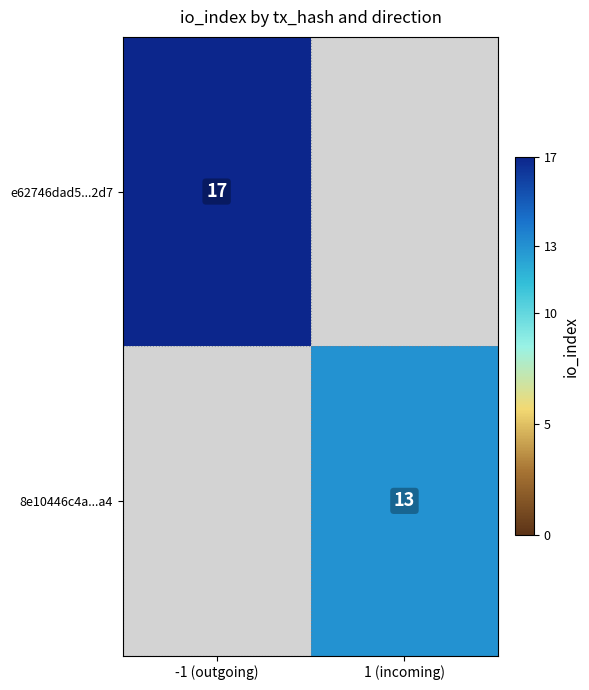

True or false: 8e10446c4a...a4 has a value of 6 at 1 (incoming).

False